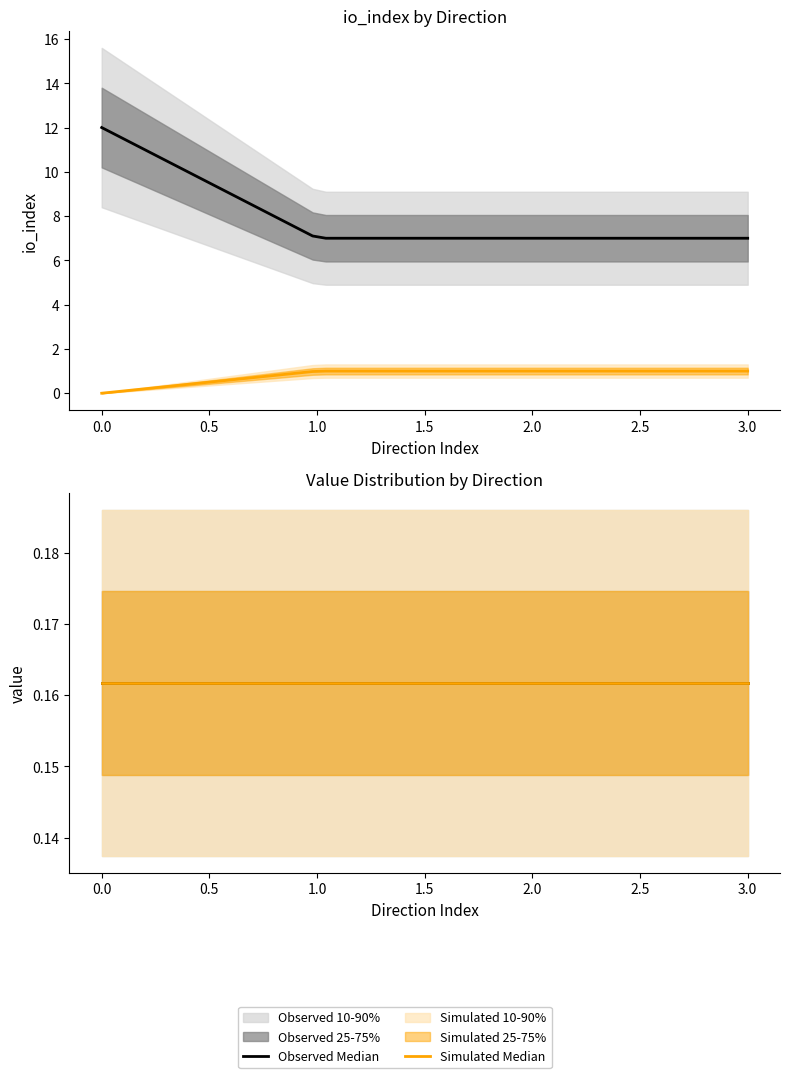

What is the greatest value displayed?

12.0